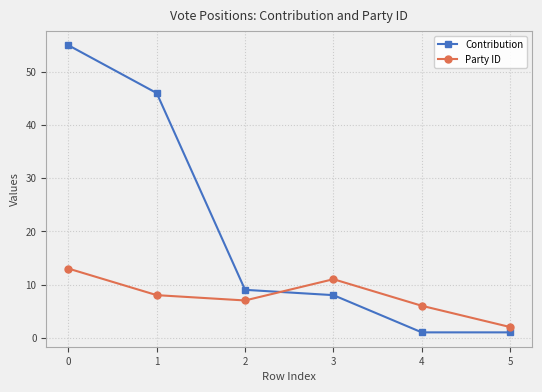

How many data points in Party ID are less than 8?

3